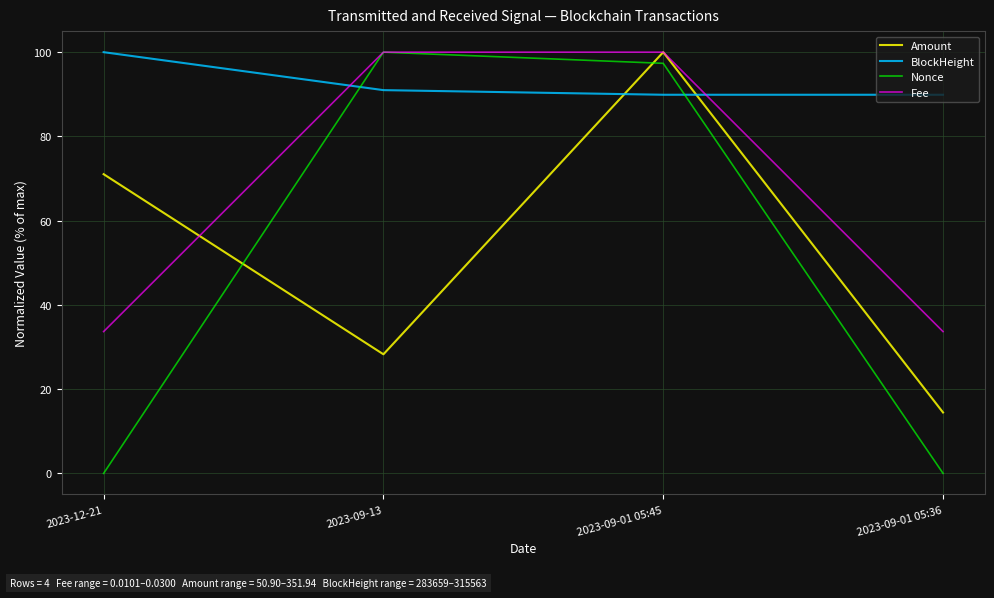

At 2023-09-01 05:36, list the series in order from largest to smallest.

BlockHeight, Fee, Amount, Nonce